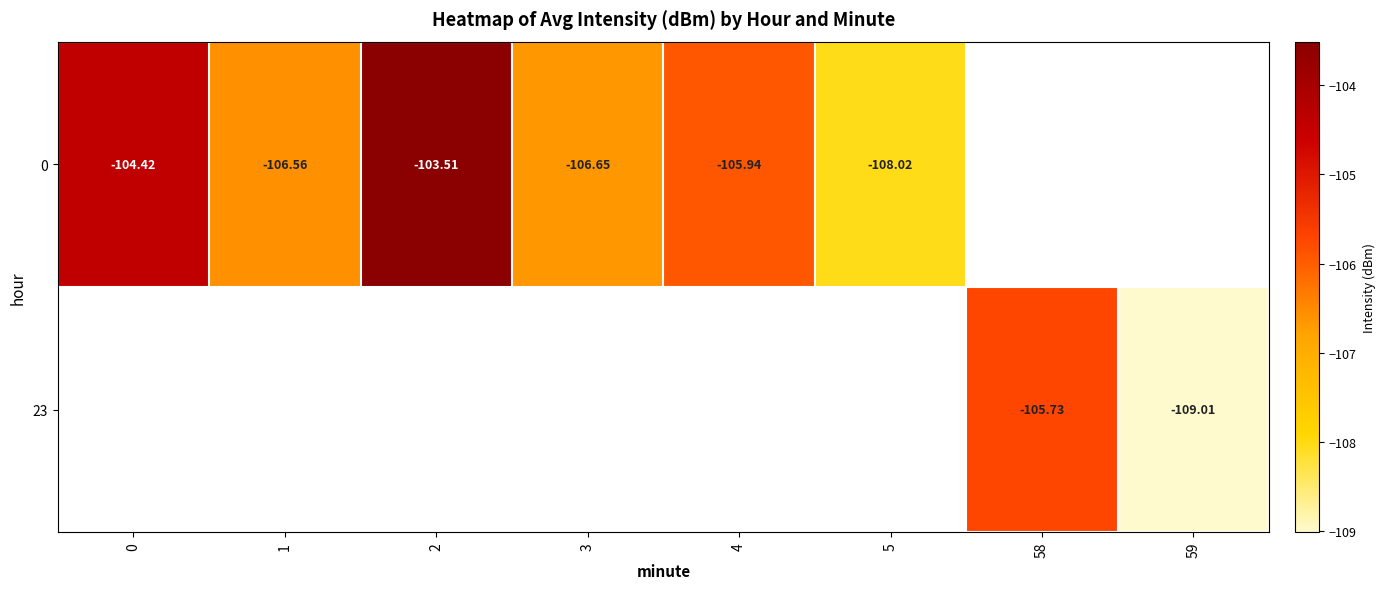

Is the value of 0 at 0 greater than the value of 23 at 59?

Yes